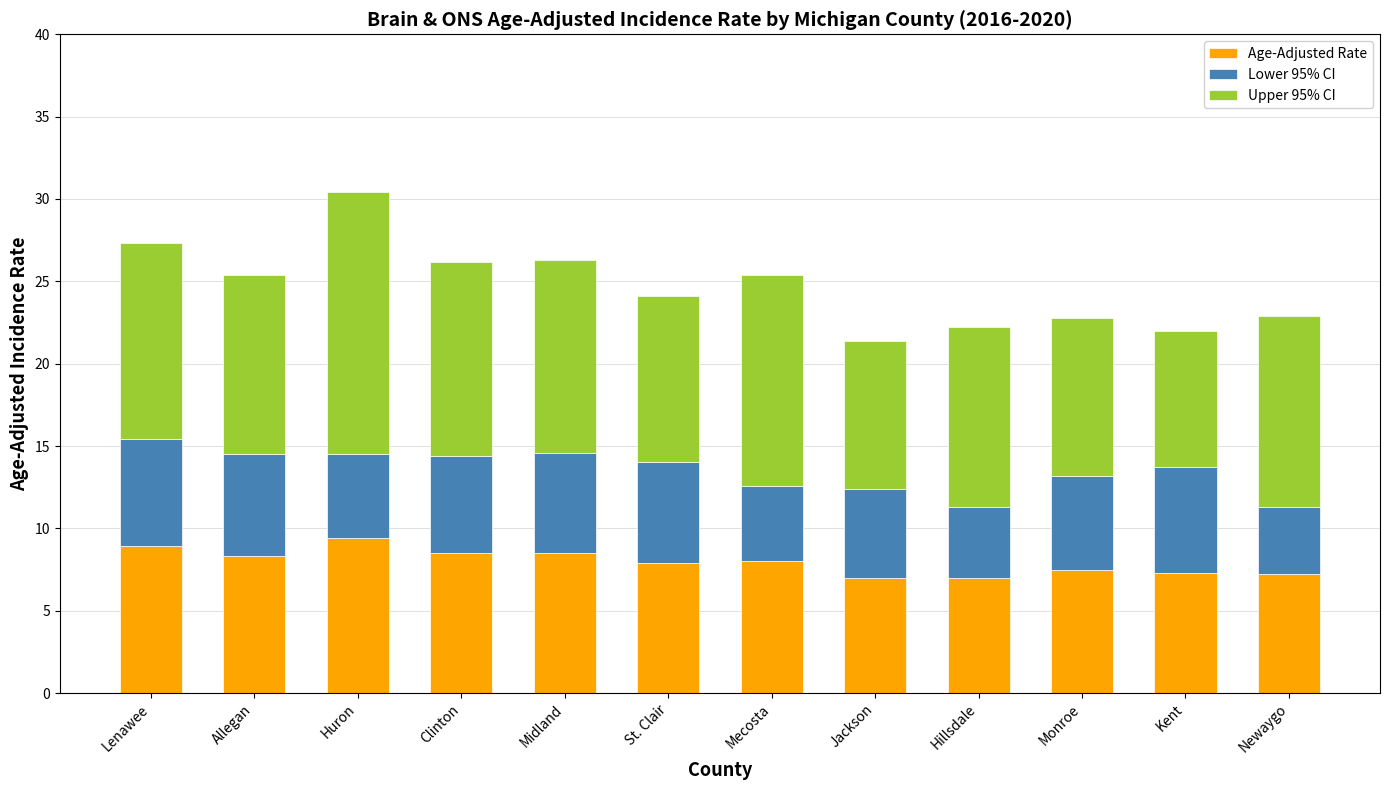

What is the minimum value for Age-Adjusted Rate?

7.0